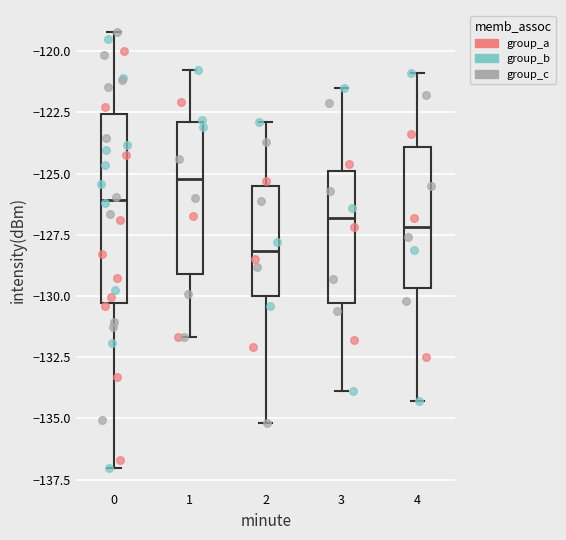

Where does the upper whisker of the box at x = 0 end on the y-axis? The values are not printed on the chart, so give them approximately, as read against the axis.

-119.0